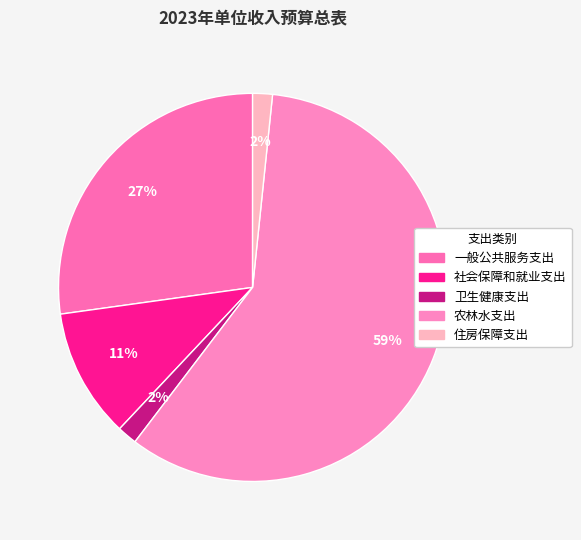

Count the number of slices in the pie.

5